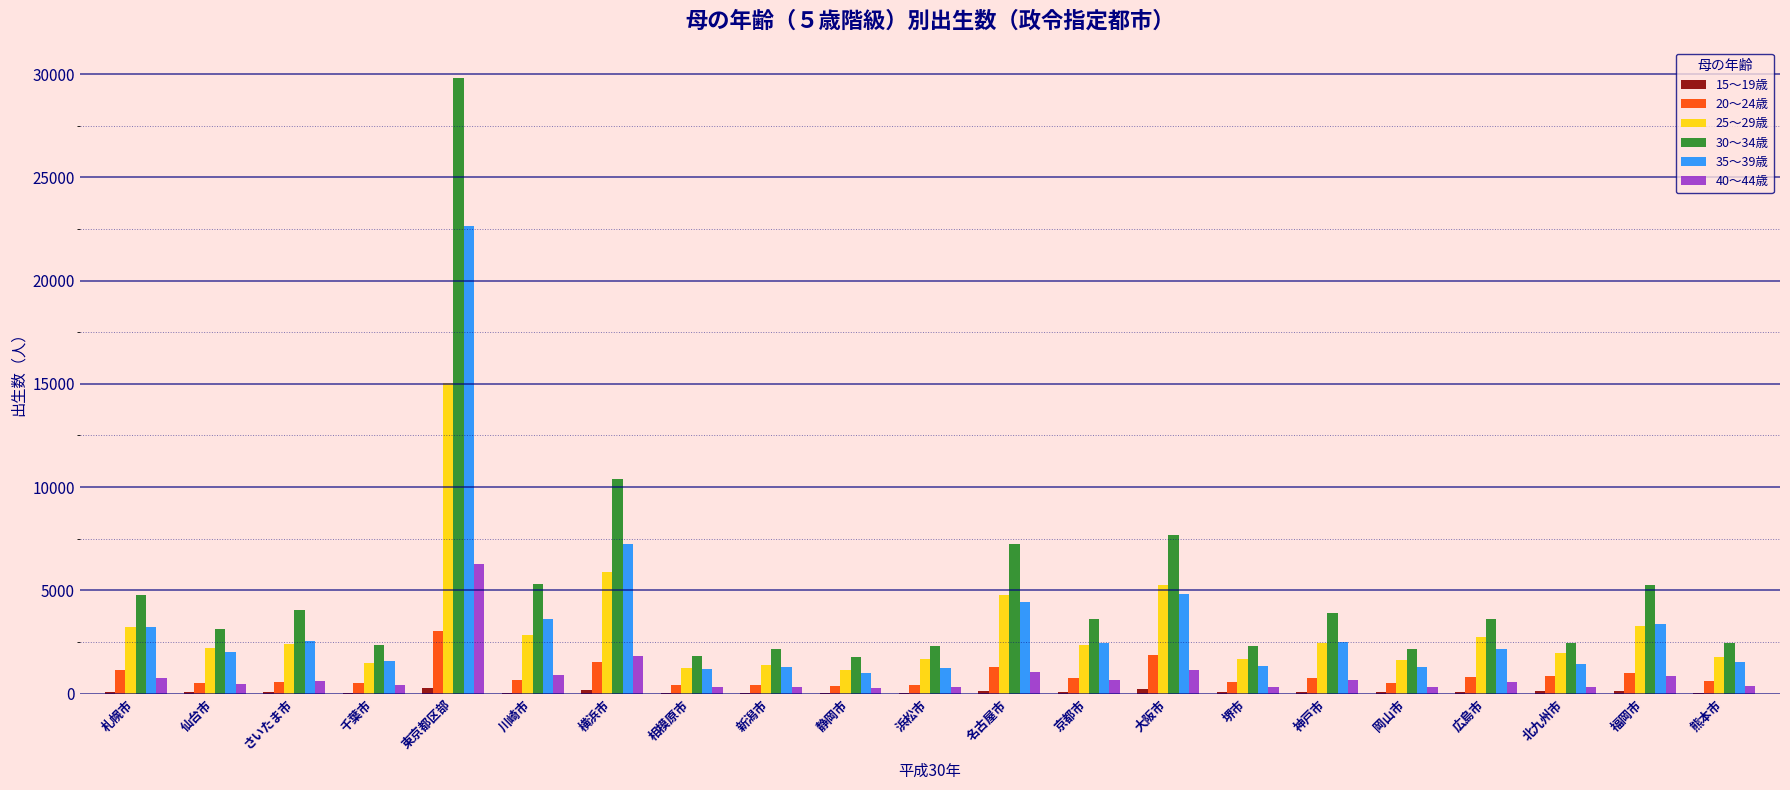

Is it true that 20～24歳 equals 520 at 岡山市?

True